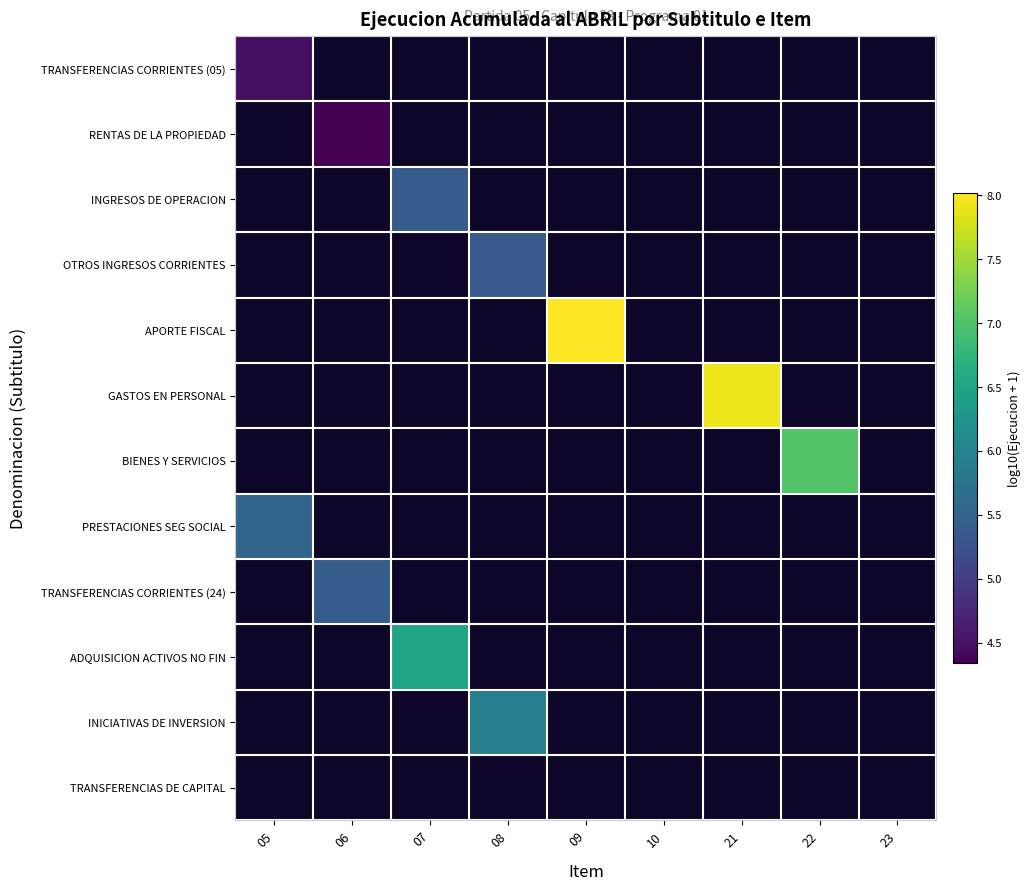

How many values in BIENES Y SERVICIOS are above zero?

1